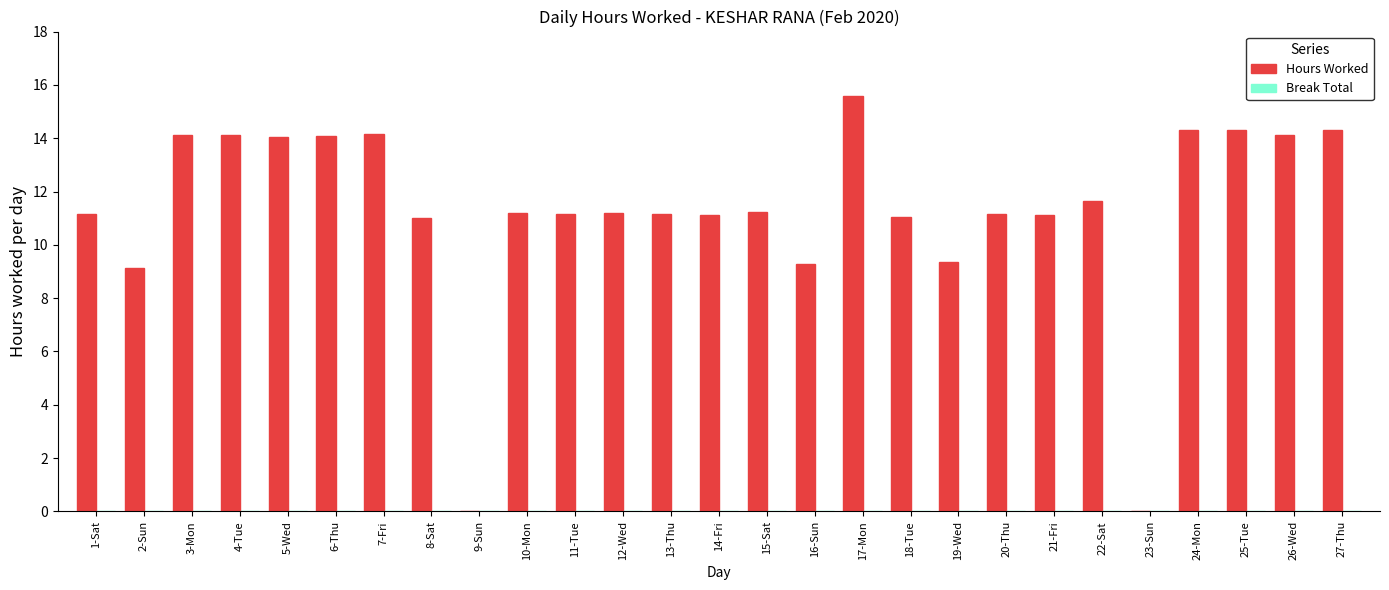

At which category does the chart reach its peak across all series?

17-Mon